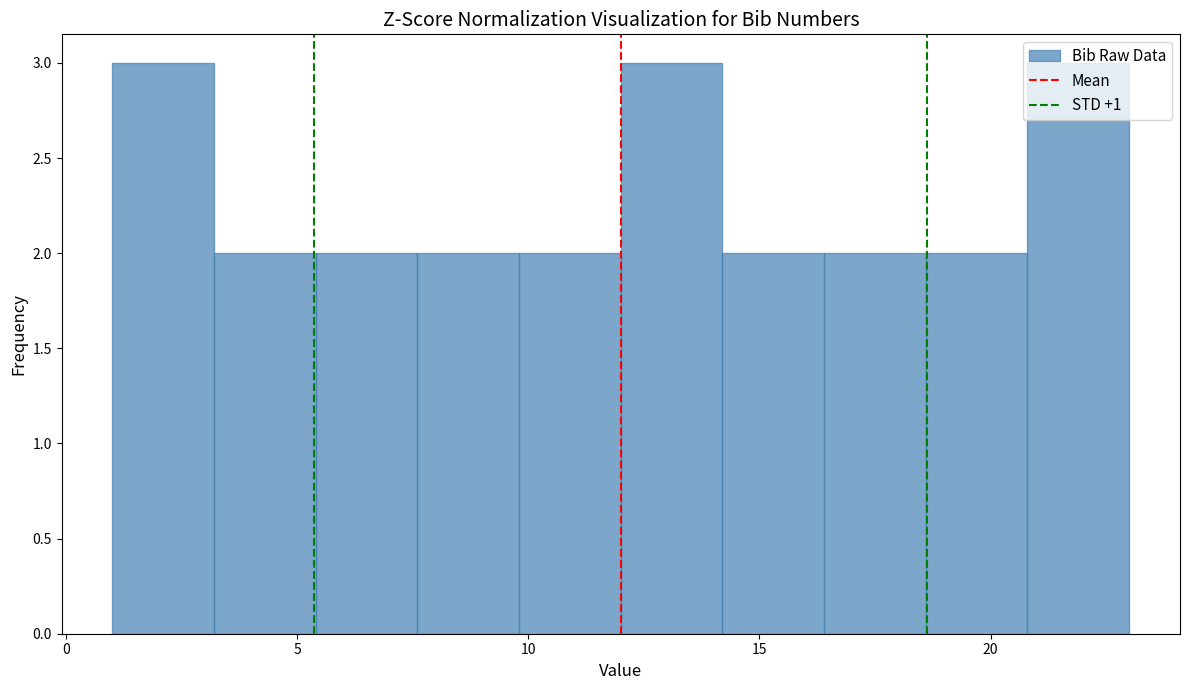

Reading left to right, transcribe this chart: for each bar, give the range it covers on the x-axis and its height. Neither the bar edges nor the heights are printed on the chart, so give them approximately, as read against the axes.

1.0 to 3.2: 3
3.2 to 5.4: 2
5.4 to 7.6: 2
7.6 to 9.8: 2
9.8 to 12.0: 2
12.0 to 14.2: 3
14.2 to 16.4: 2
16.4 to 18.6: 2
18.6 to 20.8: 2
20.8 to 23.0: 3